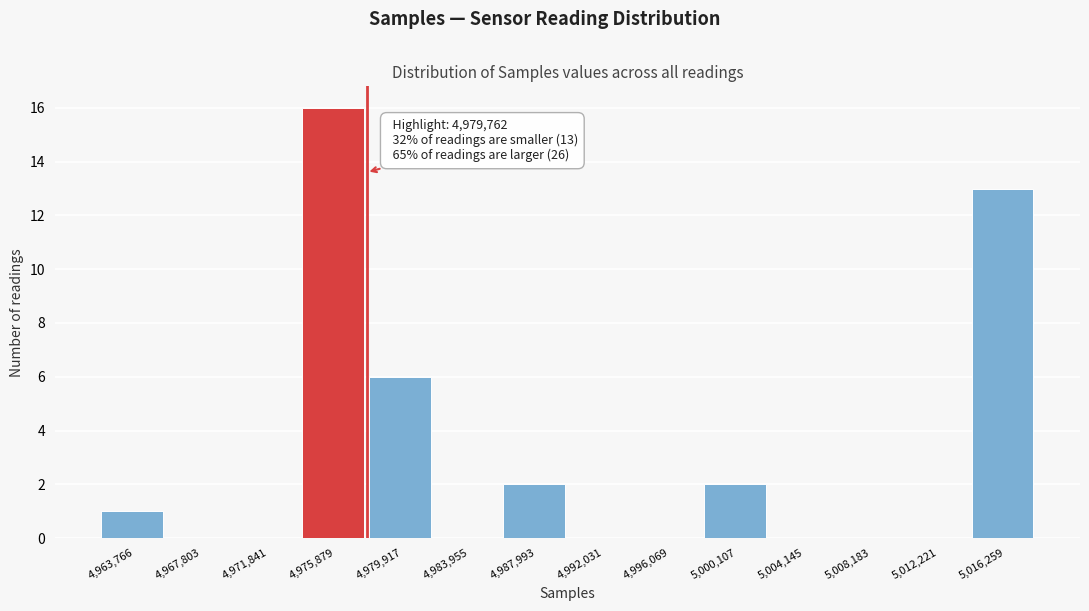

Reading left to right, what are all the values shown in this chart?

4,963,766=1	4,967,803=0	4,971,841=0	4,975,879=16	4,979,917=6	4,983,955=0	4,987,993=2	4,992,031=0	4,996,069=0	5,000,107=2	5,004,145=0	5,008,183=0	5,012,221=0	5,016,259=13